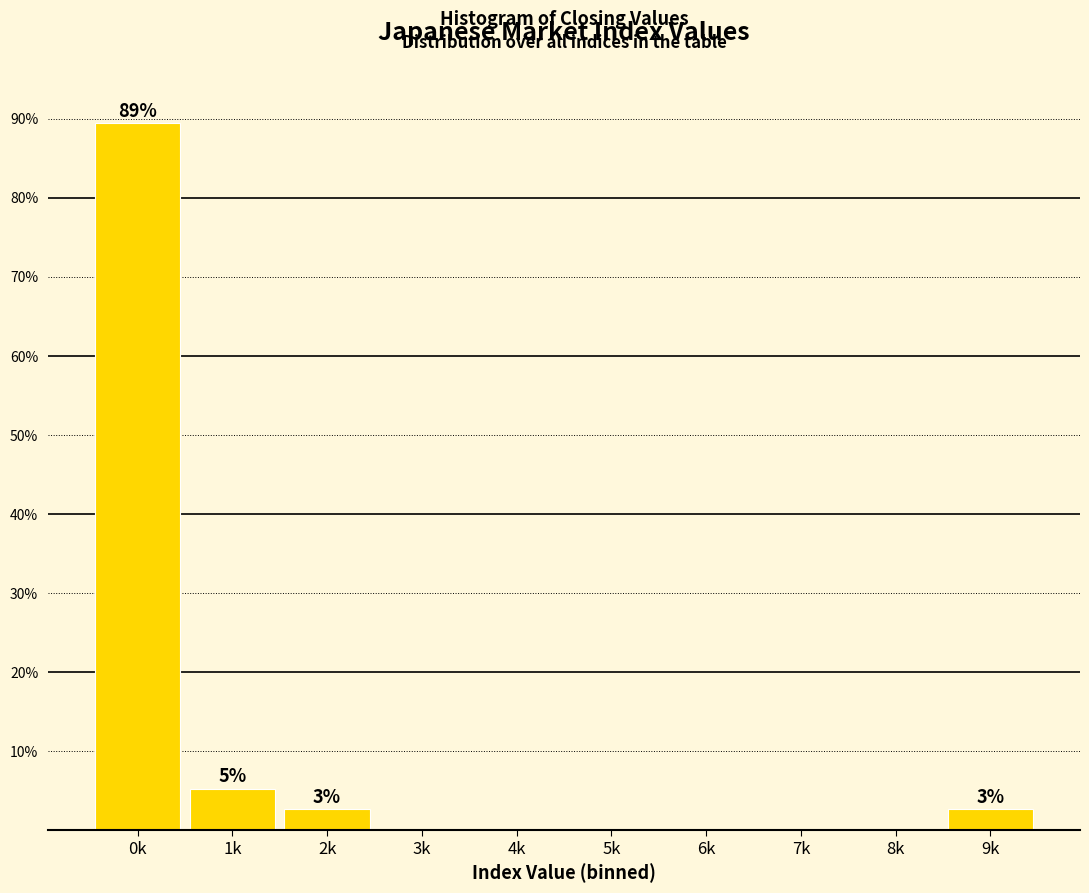

Reading left to right, transcribe all the data shown in this chart.

0k=89.5	1k=5.3	2k=2.6	3k=0.0	4k=0.0	5k=0.0	6k=0.0	7k=0.0	8k=0.0	9k=2.6